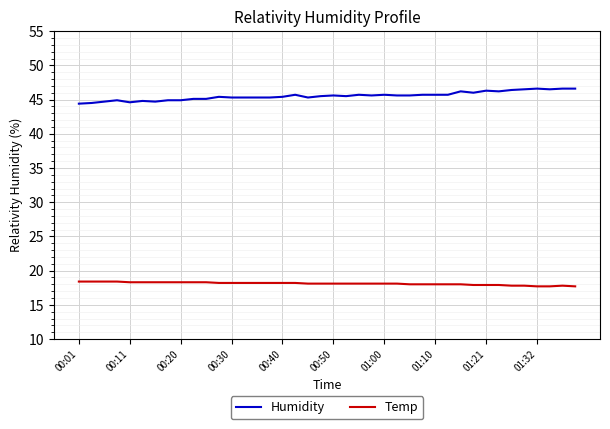

List the series in order of their peak value, lowest first.

Temp, Humidity